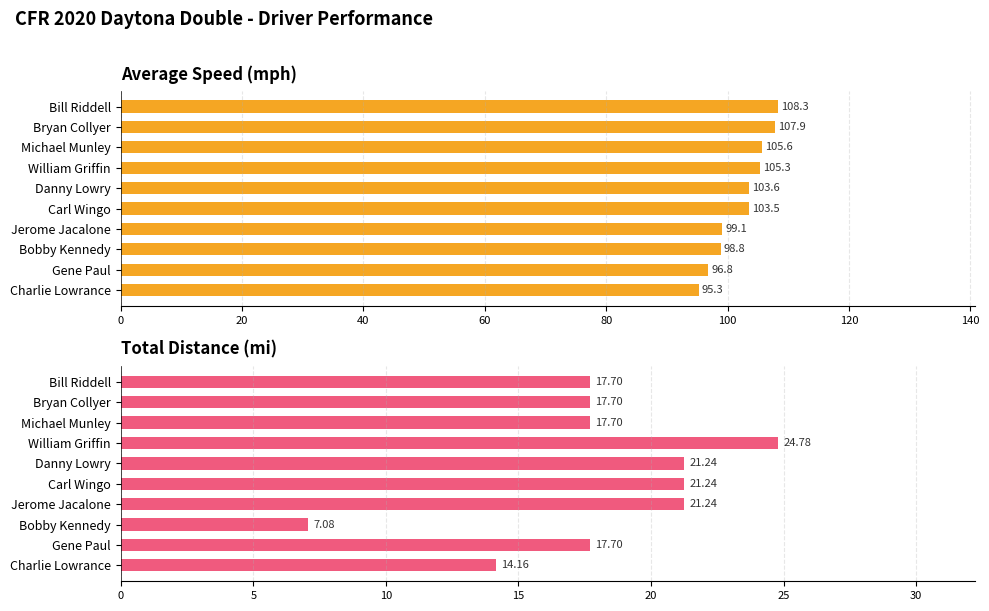

How many groups of bars are there?

10